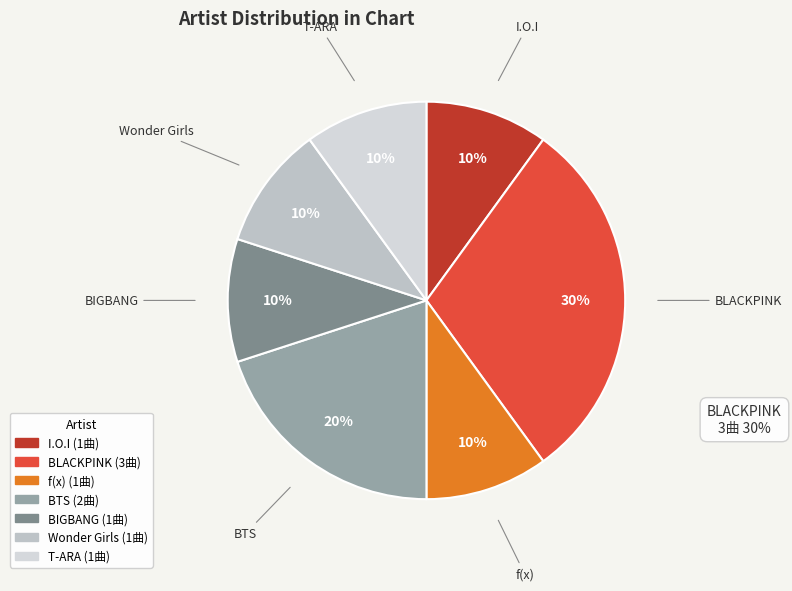

What is the largest slice in the pie chart?

BLACKPINK